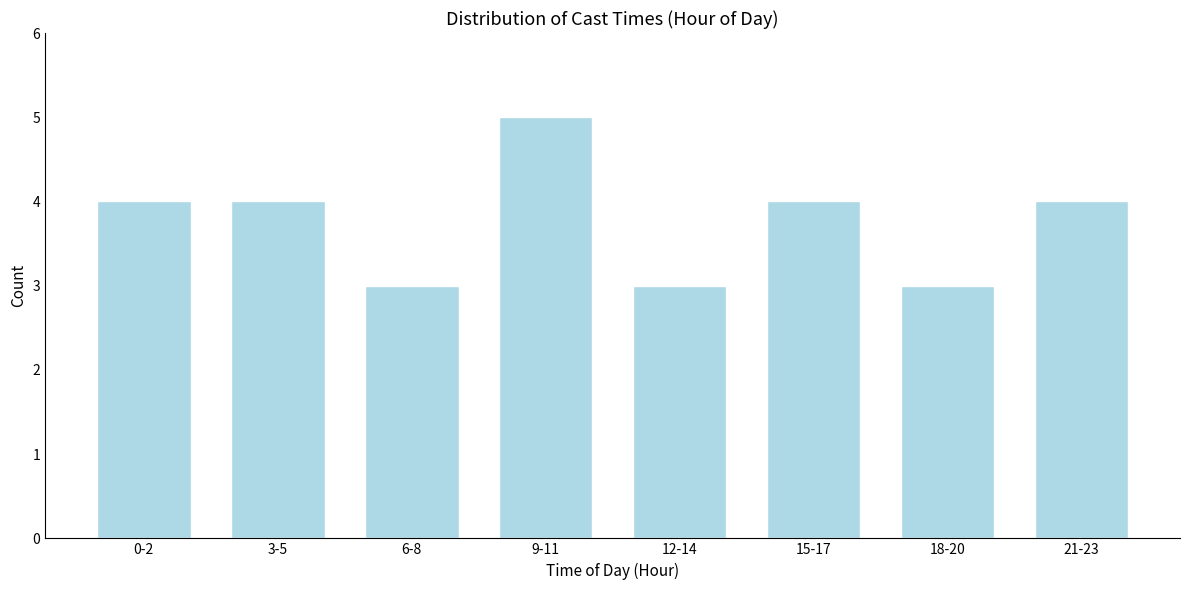

Reading left to right, transcribe all the data shown in this chart.

4	4	3	5	3	4	3	4